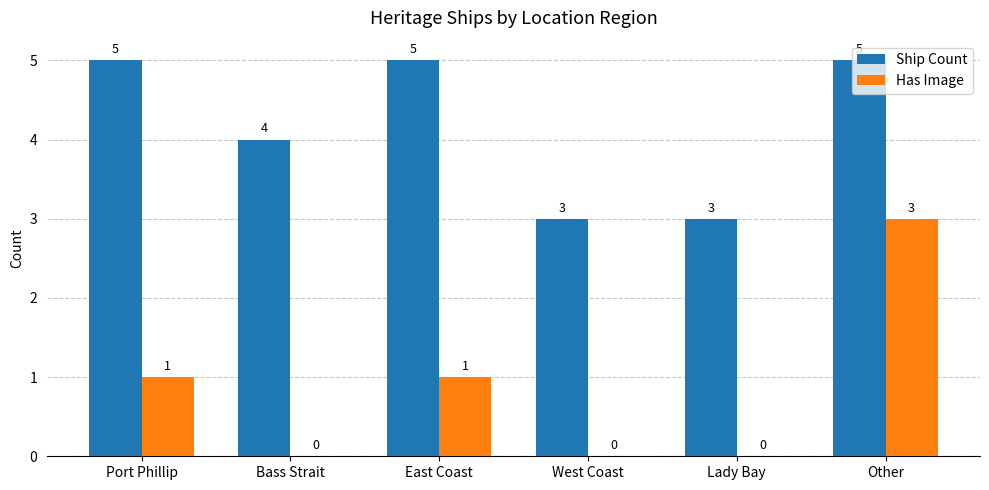

How many groups of bars are there?

6